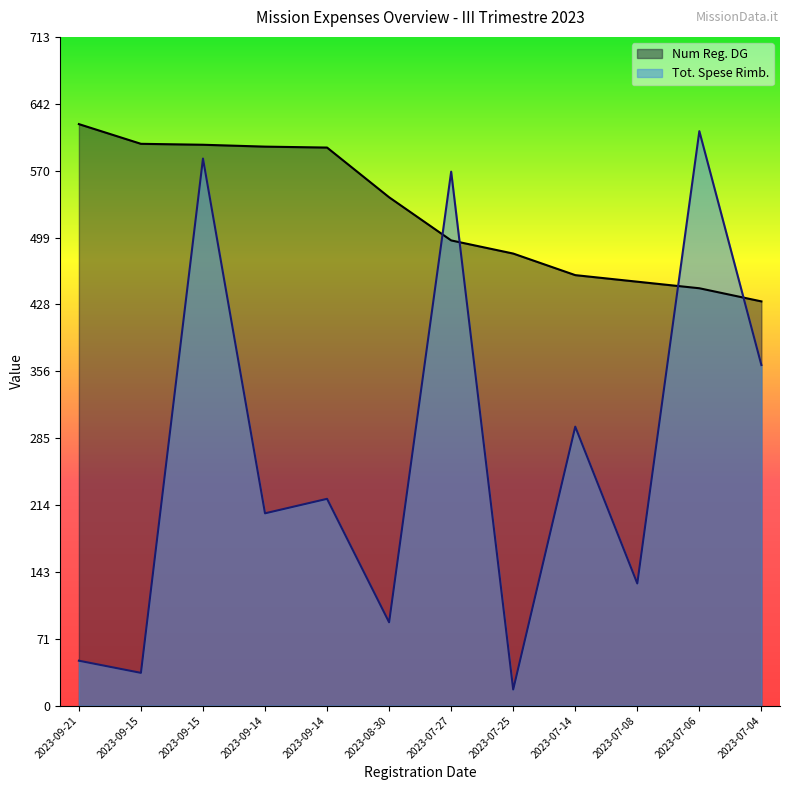

Rank the categories by Tot. Spese Rimb. value from highest to lowest.

2023-07-06, 2023-09-15, 2023-07-27, 2023-07-04, 2023-07-14, 2023-09-14, 2023-09-14, 2023-07-08, 2023-08-30, 2023-09-21, 2023-09-15, 2023-07-25